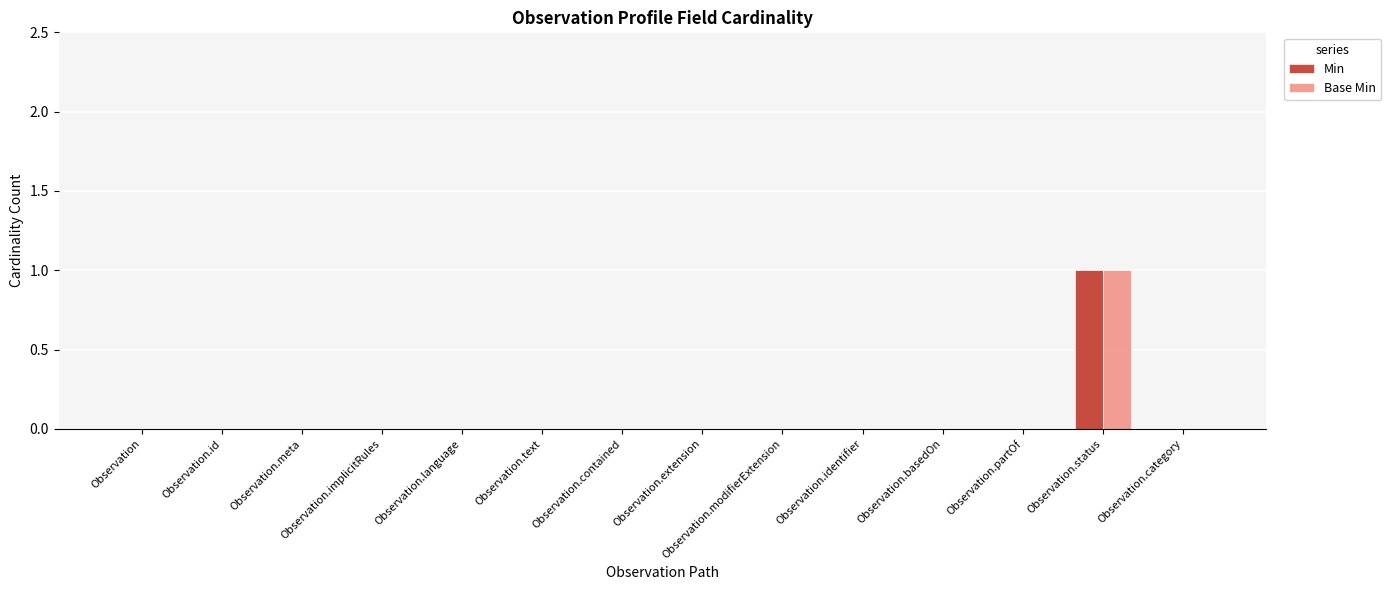

Count the number of data series in this chart.

2